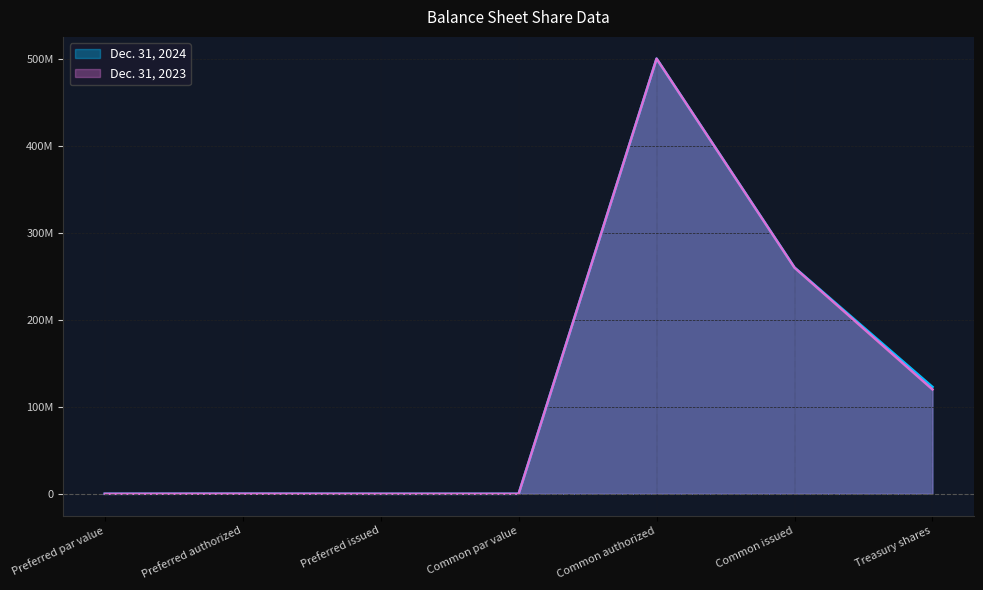

How many lines are shown in the chart?

2